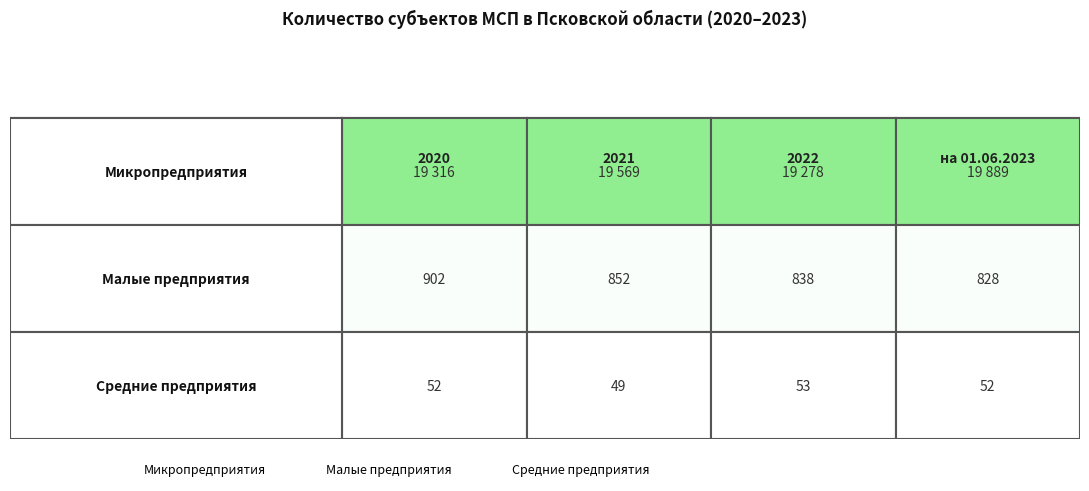

At which category is the sum across all series the highest?

на 01.06.2023